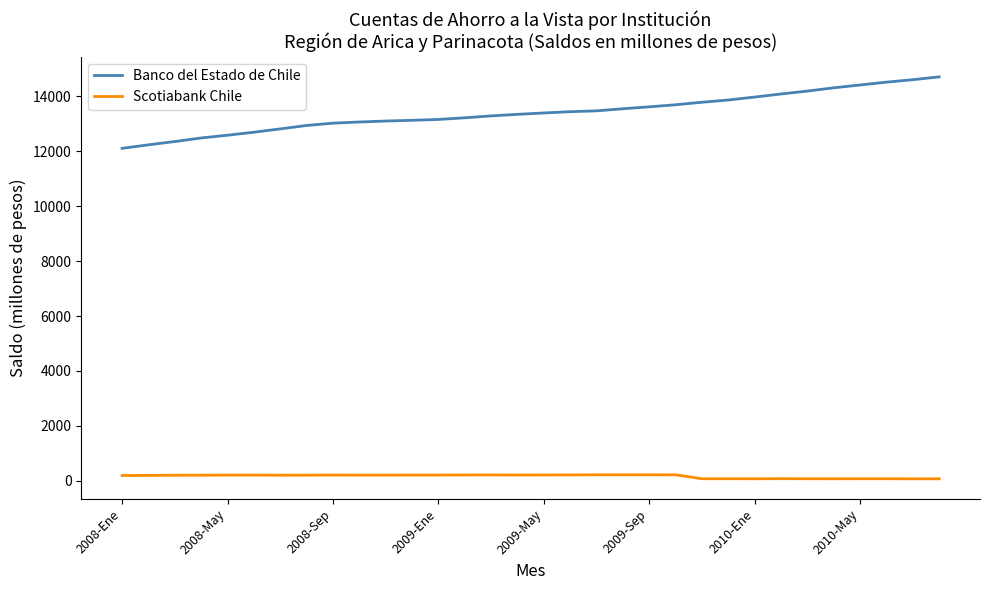

What is the difference between the maximum and minimum values in the Banco del Estado de Chile series?

2602